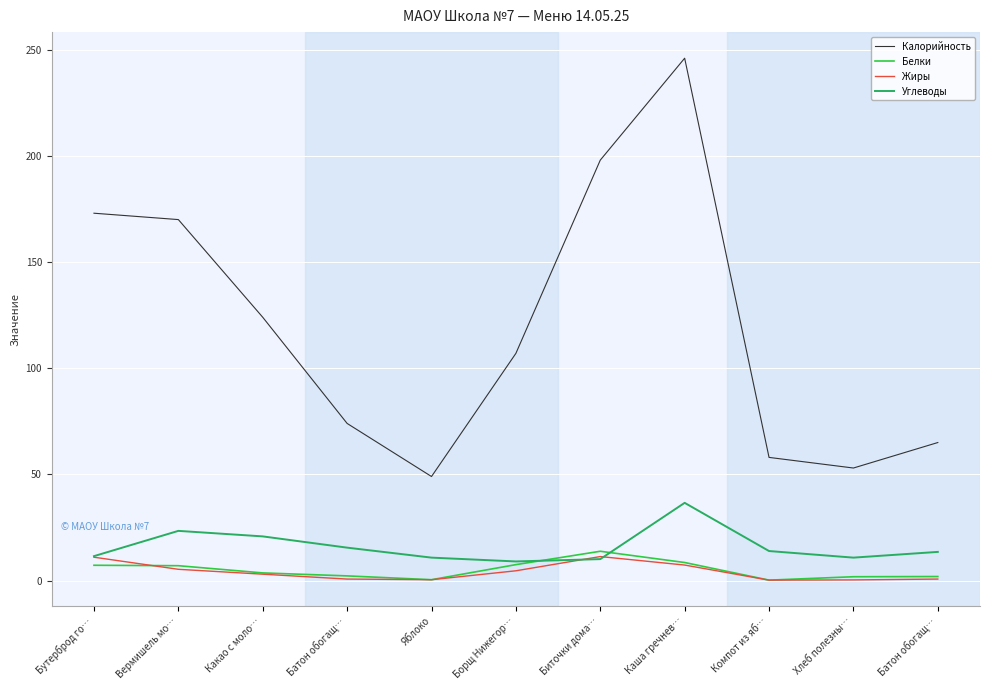

What is the sum of all Жиры values?

44.8